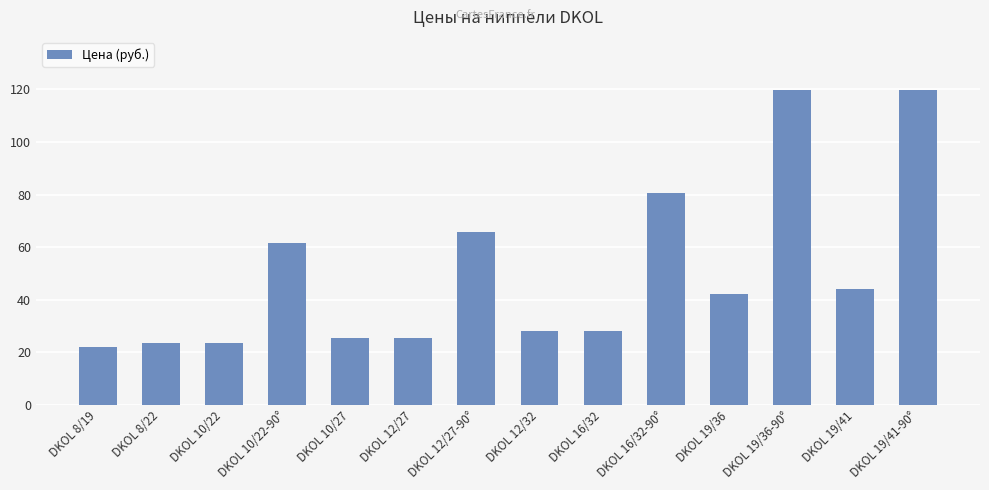

How many data points are above 42?

7